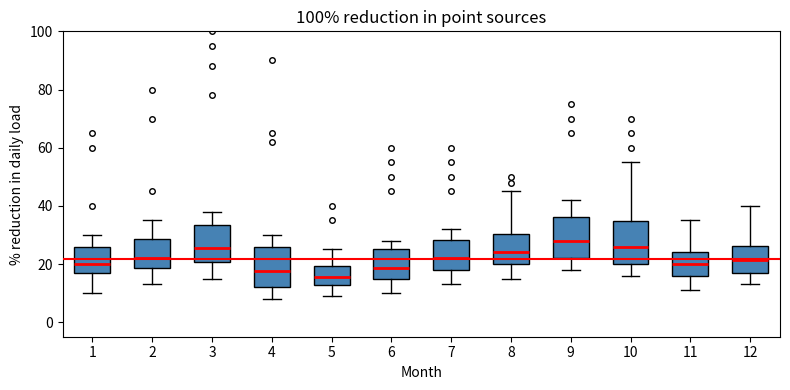

Reading left to right, transcribe this box plot: for each box, give where its median line is, the range the box spans, and where its two whiskers end, as read against the y-axis. The values are not printed on the chart, so give them approximately, as read against the axis.

1: median 20, box 16 to 26, whiskers 10 to 30
2: median 22, box 18 to 28, whiskers 14 to 36
3: median 26, box 20 to 34, whiskers 16 to 38
4: median 18, box 12 to 26, whiskers 8 to 30
5: median 16, box 12 to 20, whiskers 10 to 26
6: median 18, box 16 to 26, whiskers 10 to 28
7: median 22, box 18 to 28, whiskers 14 to 32
8: median 24, box 20 to 30, whiskers 16 to 46
9: median 28, box 22 to 36, whiskers 18 to 42
10: median 26, box 20 to 34, whiskers 16 to 56
11: median 20, box 16 to 24, whiskers 12 to 36
12: median 22, box 18 to 26, whiskers 14 to 40